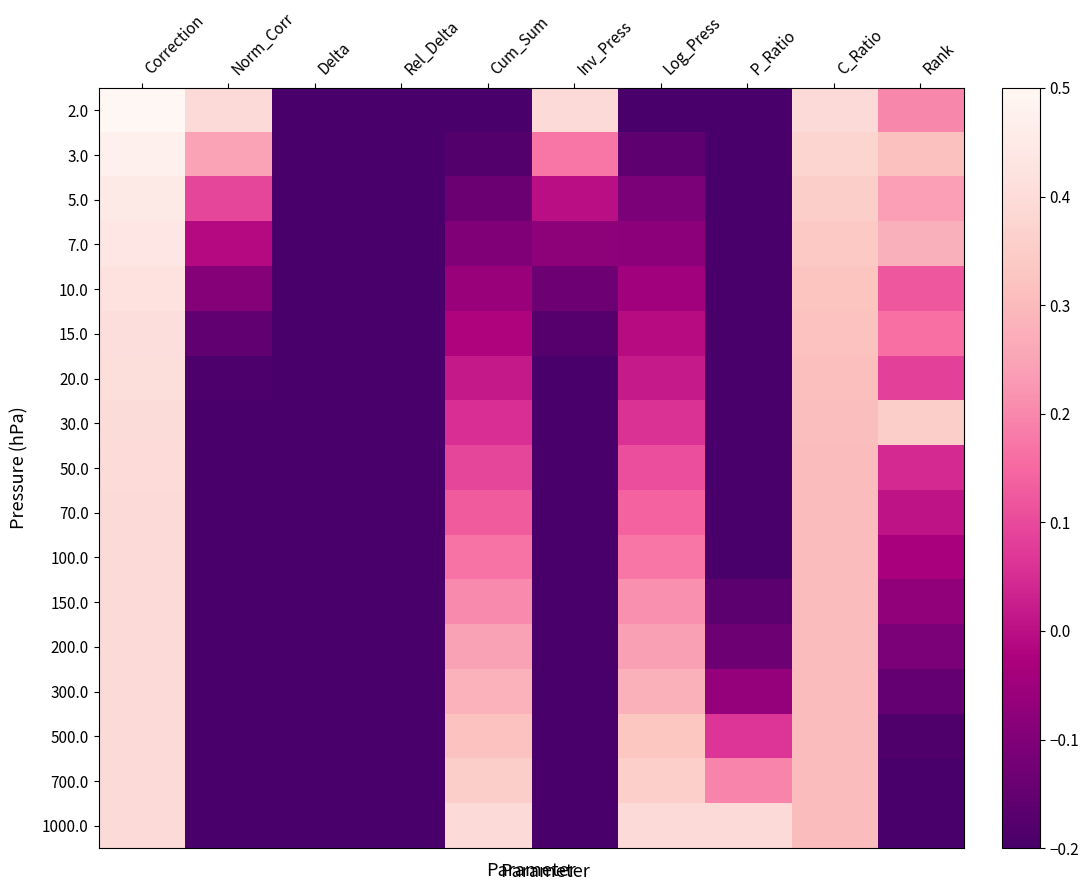

How many distinct data groups are displayed?

17